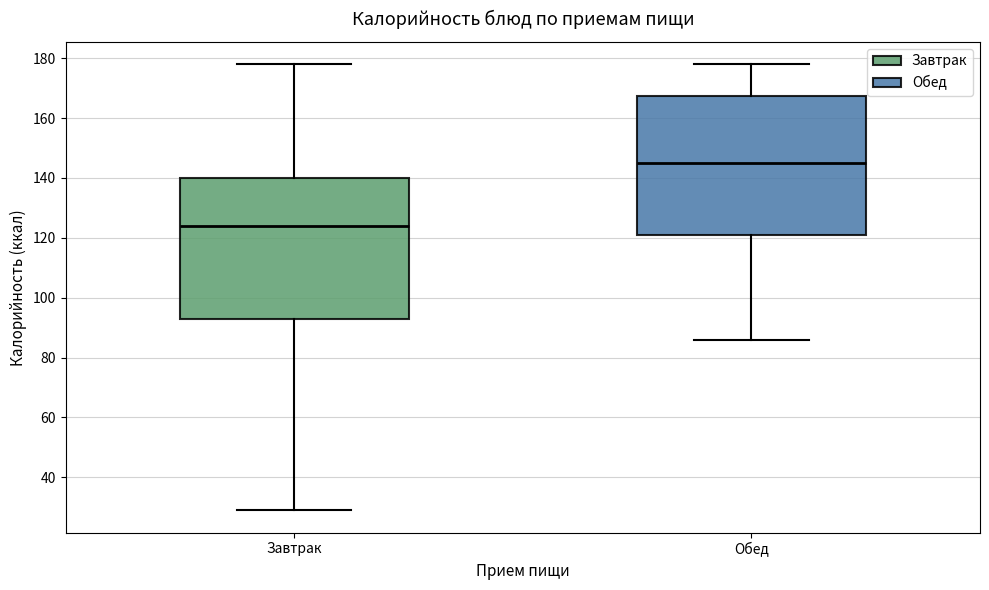

Reading left to right, transcribe this box plot: for each box, give where its median line is, the range the box spans, and where its two whiskers end, as read against the y-axis. The values are not printed on the chart, so give them approximately, as read against the axis.

Завтрак: median 124, box 94 to 140, whiskers 30 to 178
Обед: median 146, box 122 to 168, whiskers 86 to 178